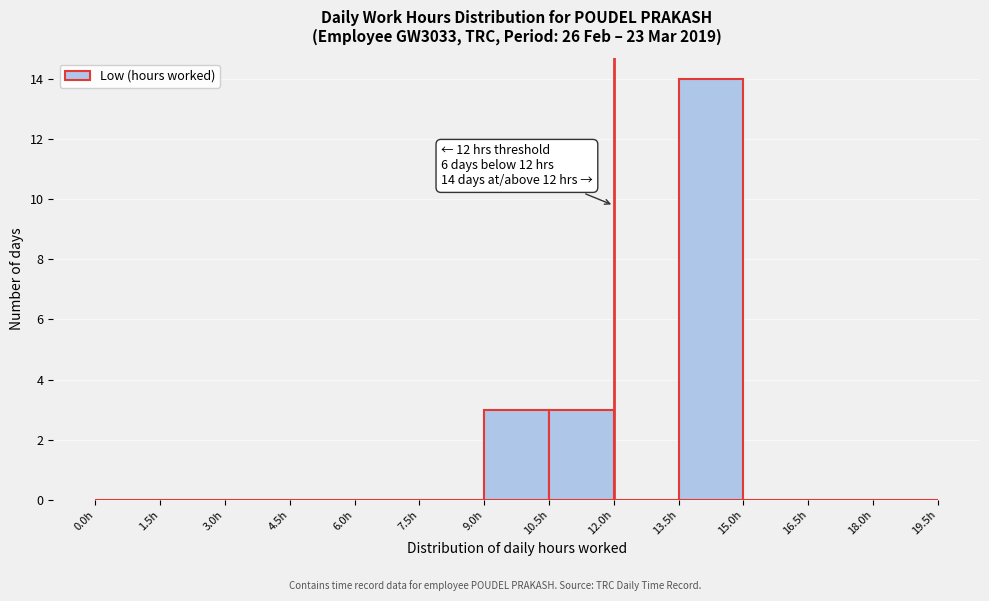

Which range on the x-axis has the tallest bar?

13.5 to 15.0